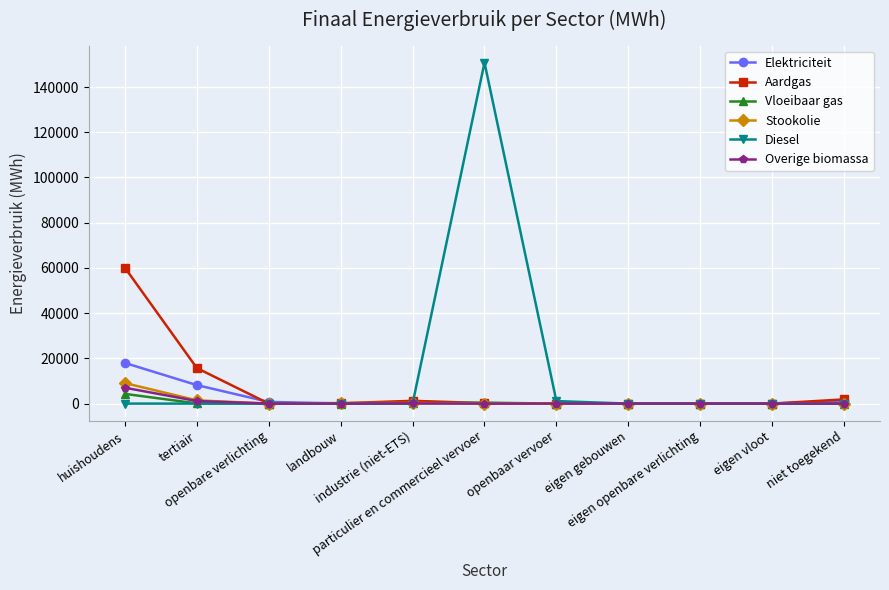

What is the maximum value shown in the chart?

150796.8